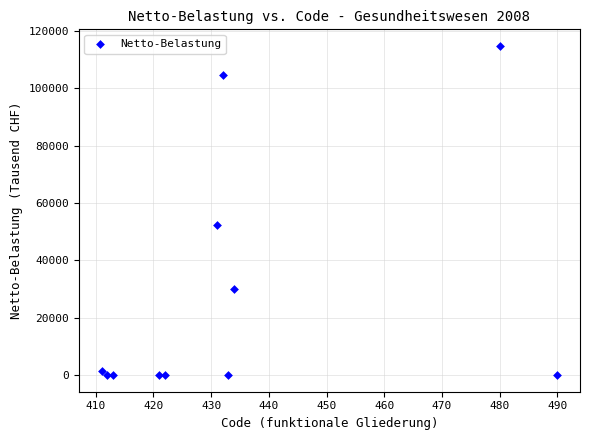

What Y value in the scatter plot is closest to 57375?

52290.7